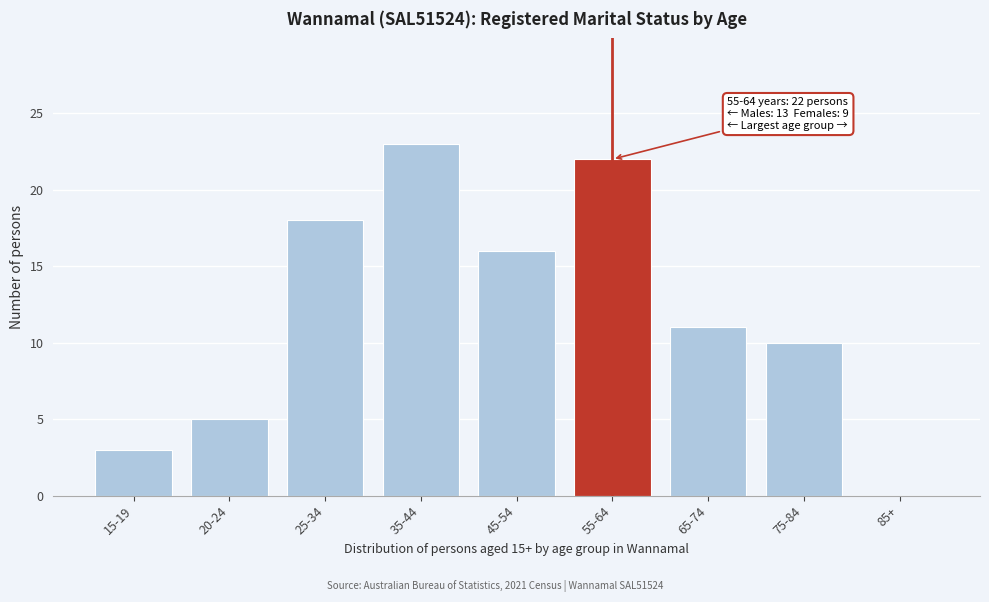

Reading left to right, list all the values displayed in this chart.

15-19=3	20-24=5	25-34=18	35-44=23	45-54=16	55-64=22	65-74=11	75-84=10	85+=0